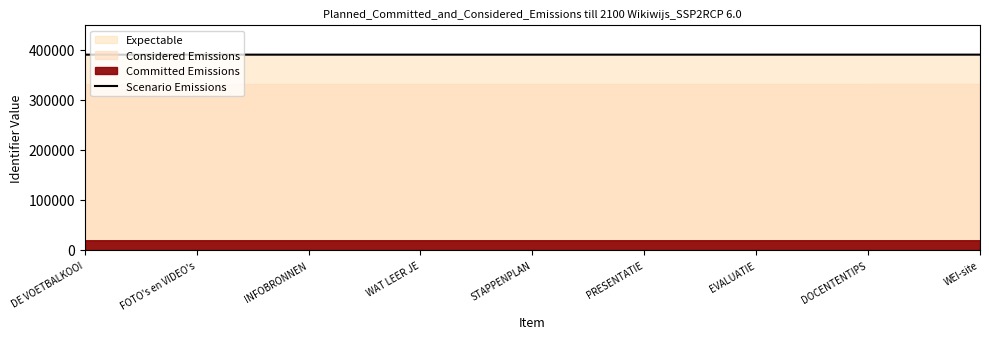

Rank the categories by value from highest to lowest.

WEI-site, DOCENTENTIPS, EVALUATIE, PRESENTATIE, STAPPENPLAN, WAT LEER JE, INFOBRONNEN, FOTO's en VIDEO's, DE VOETBALKOOI